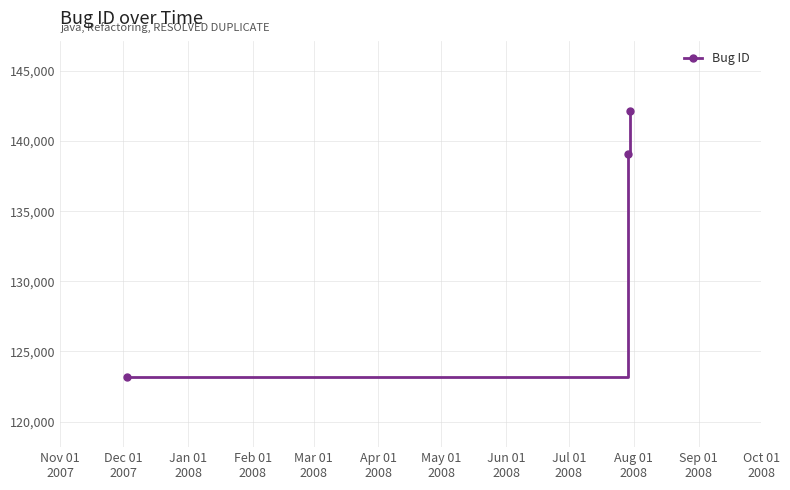

How many values are below 139042?

1